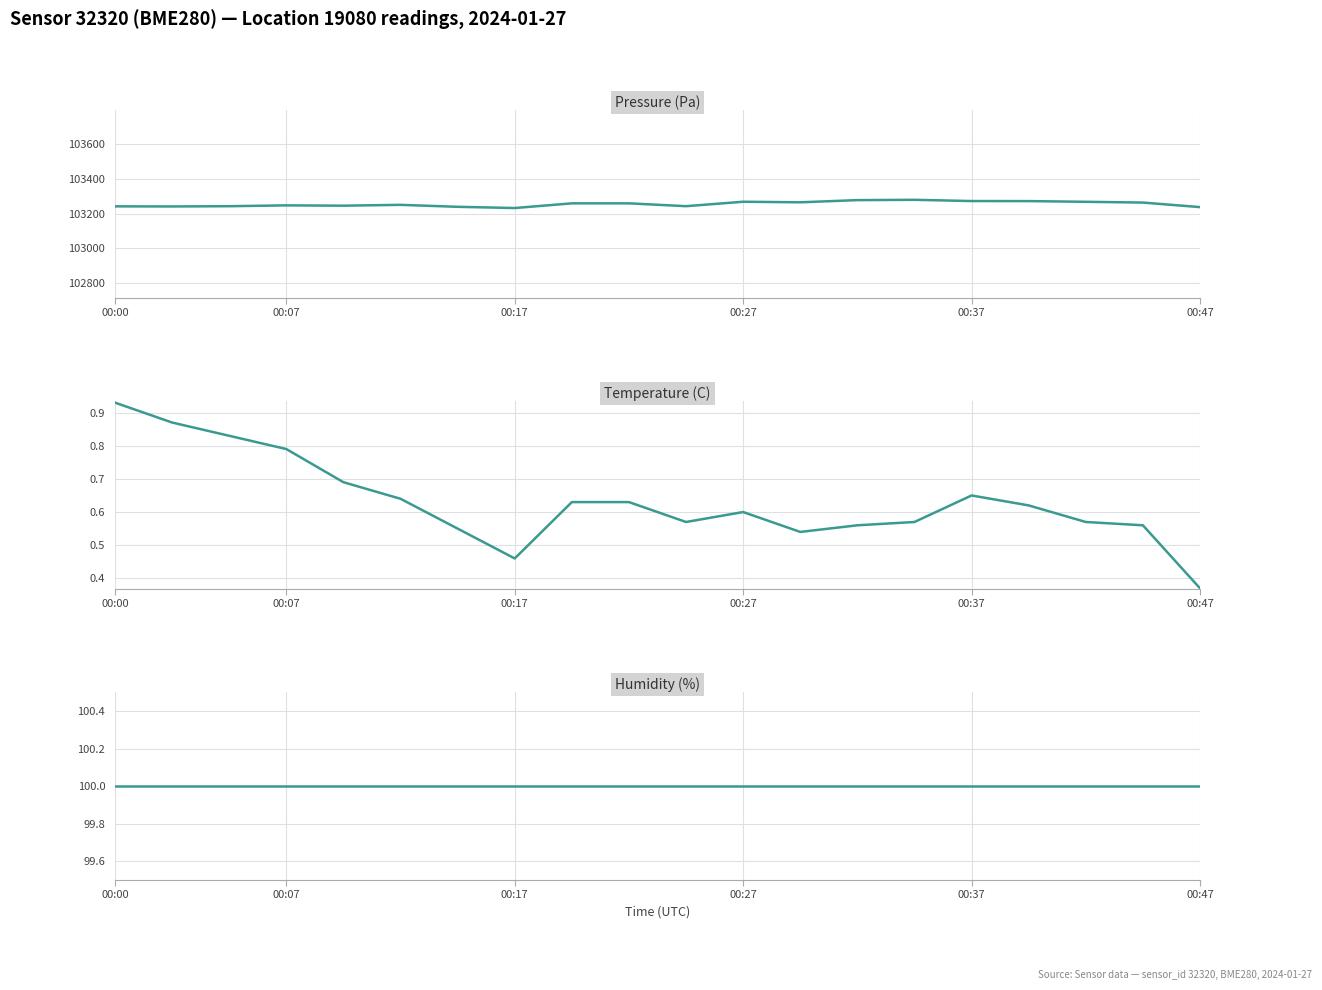

What value does the pressure series have at 00:47?

103250.4